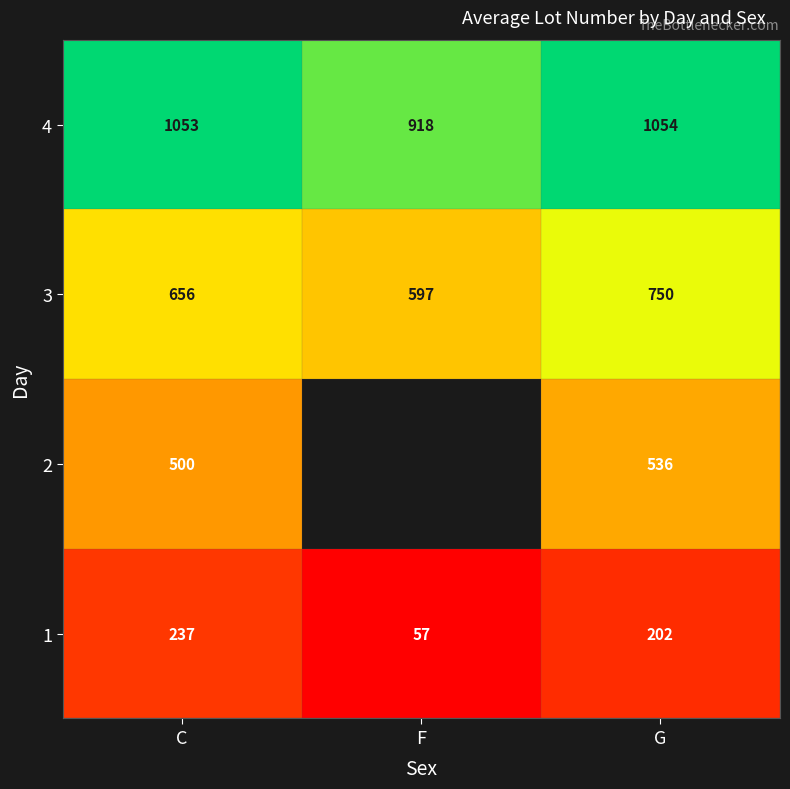

How many series are shown in this chart?

4